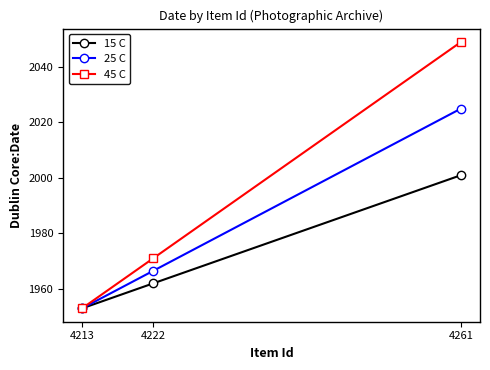

True or false: 25 C has a value of 2025.0 at 4261.

True